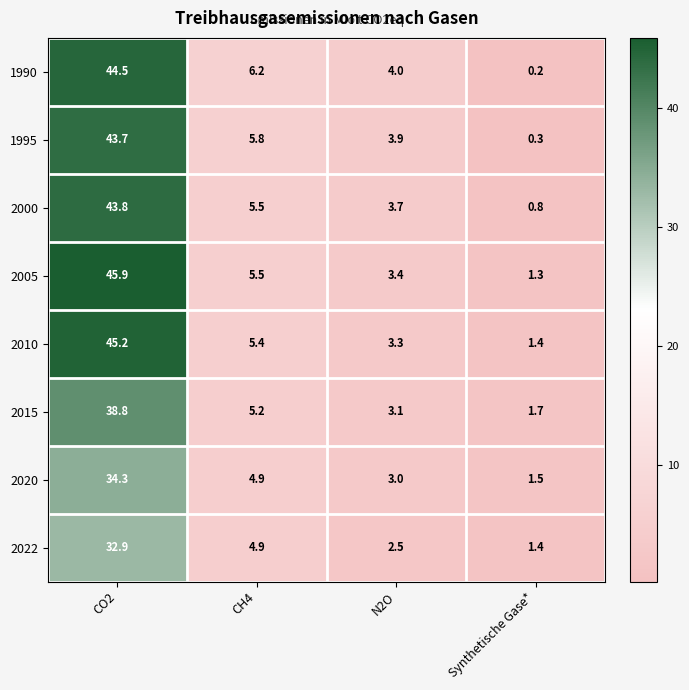

What value does the 2005 series have at Synthetische Gase*?

1.3